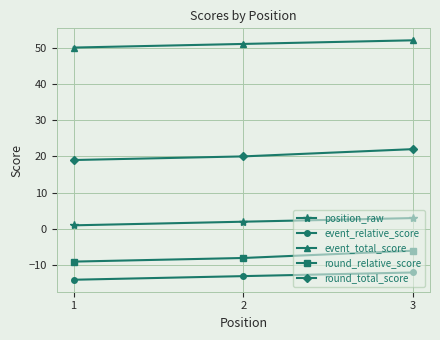

What is the value of the event_total_score point at the 1st from the left?

50